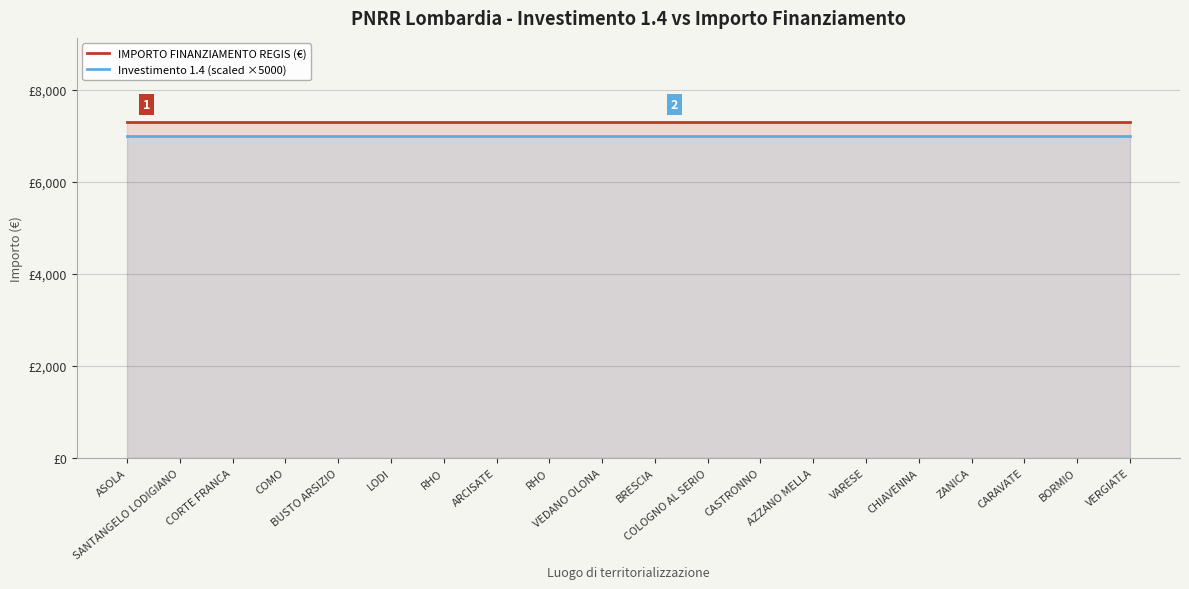

Rank the series at ZANICA from highest to lowest value.

IMPORTO FINANZIAMENTO REGIS (€), Investimento 1.4 (scaled ×5000)